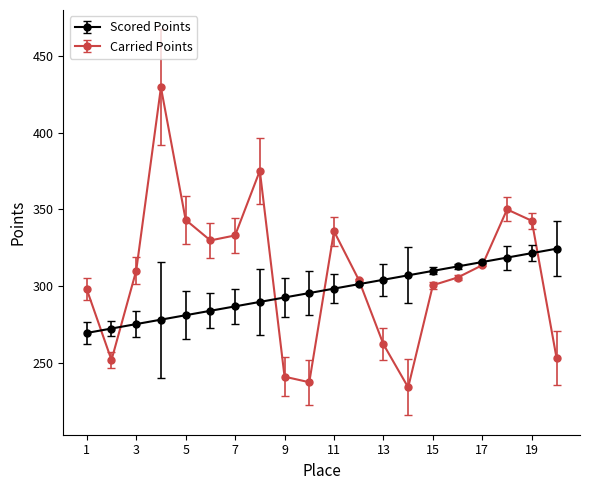

What is the average value of the Scored Points series?

297.0